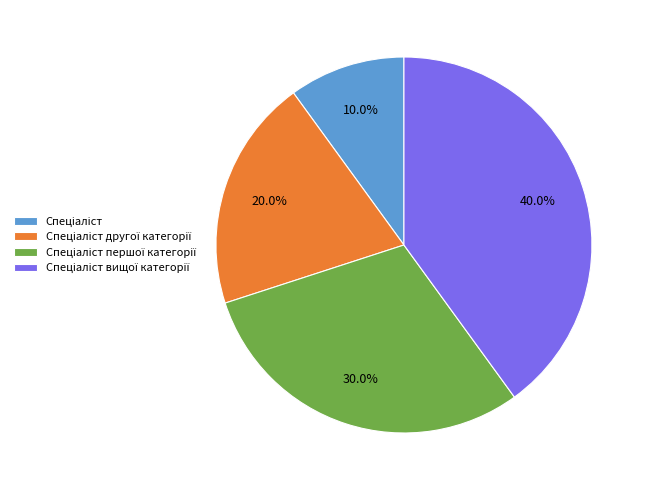

Is there a majority slice in this chart?

No